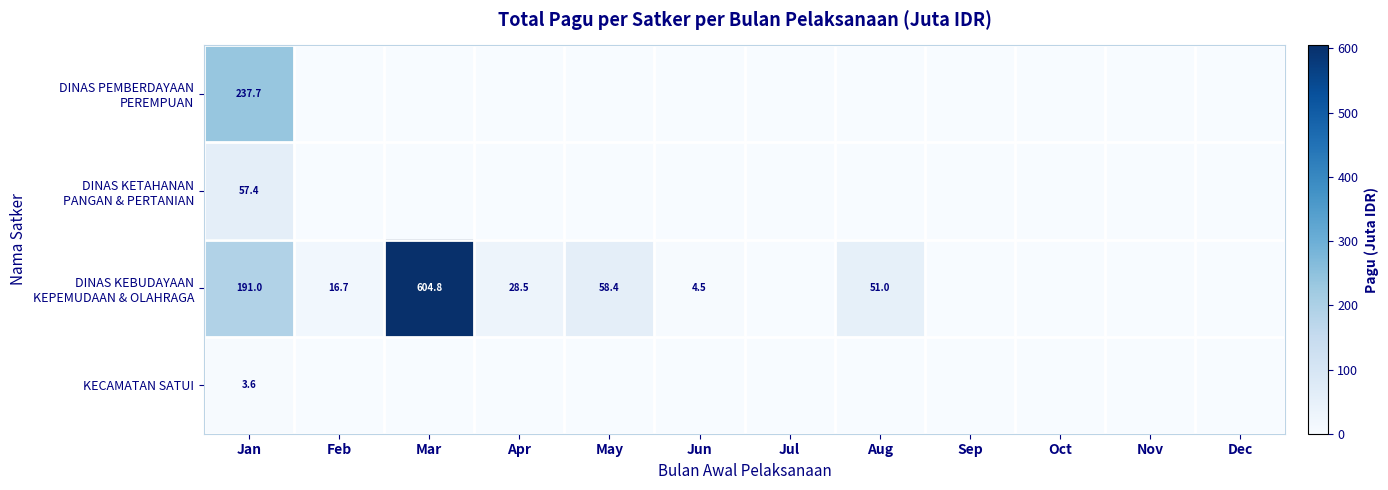

How many series are shown in this chart?

4